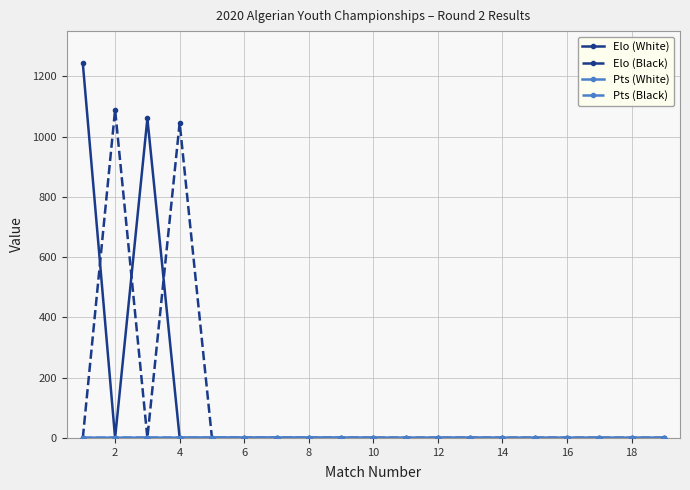

Which series has the largest range (max minus min)?

Elo (White)